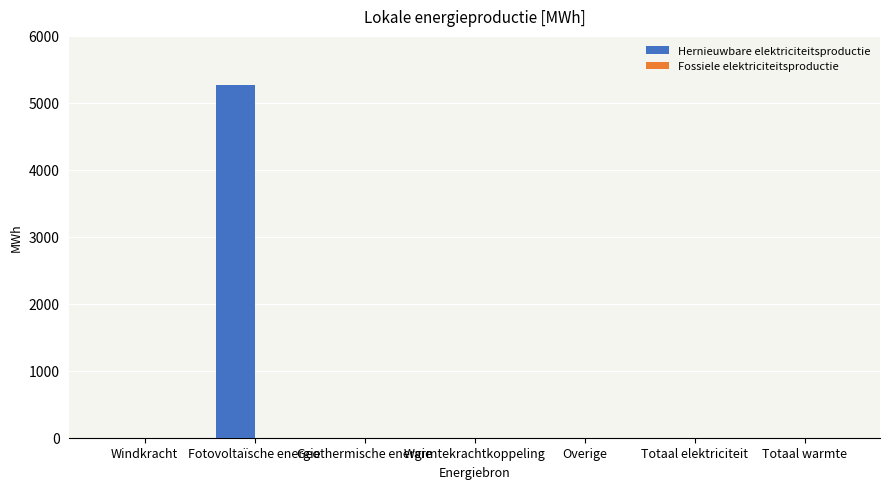

What is the change in value from Windkracht to Fotovoltaïsche energie?

+5266.9